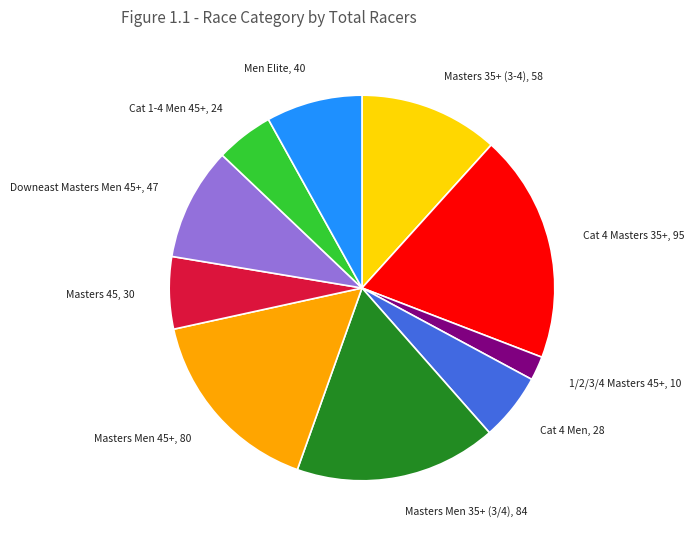

Which category has the smallest portion of the pie?

1/2/3/4 Masters 45+